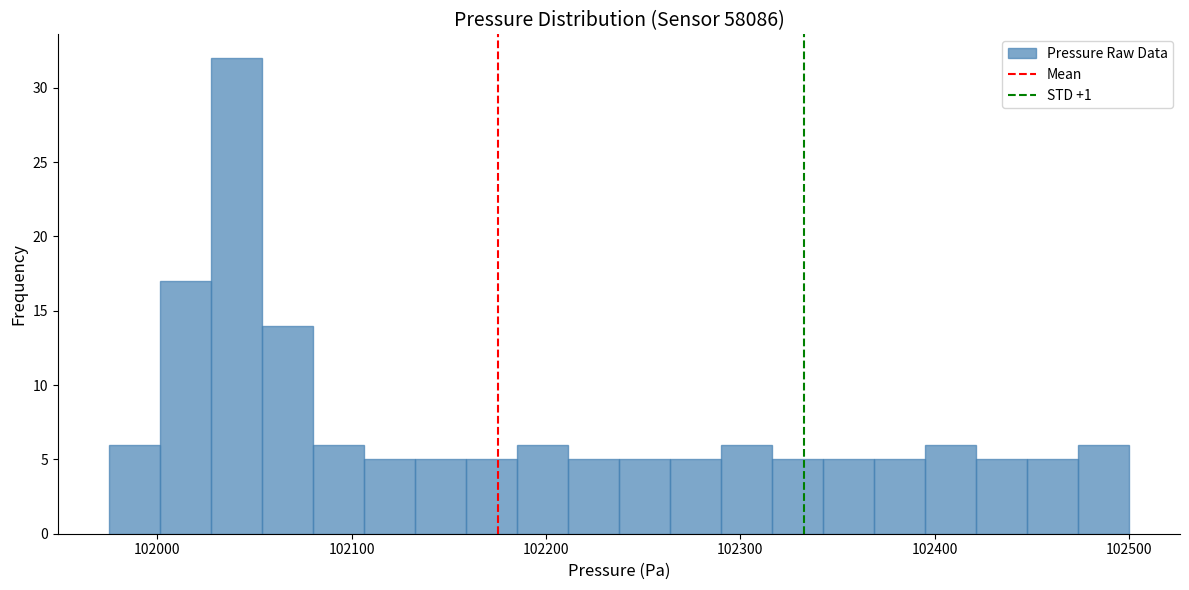

Around what value on the x-axis is the tallest bar? Give the approximate position of its centre, as read against the axis.

102040